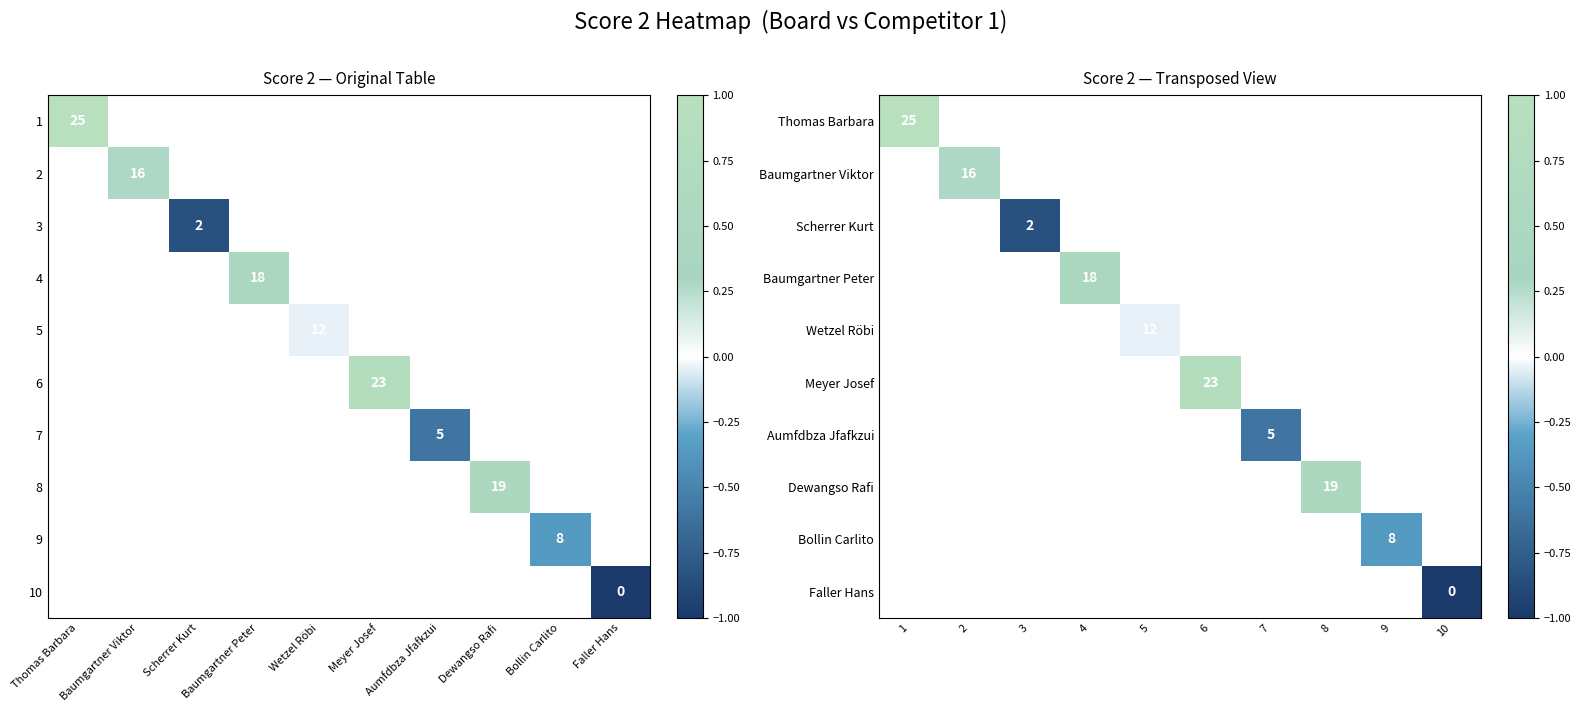

How many distinct data groups are displayed?

10